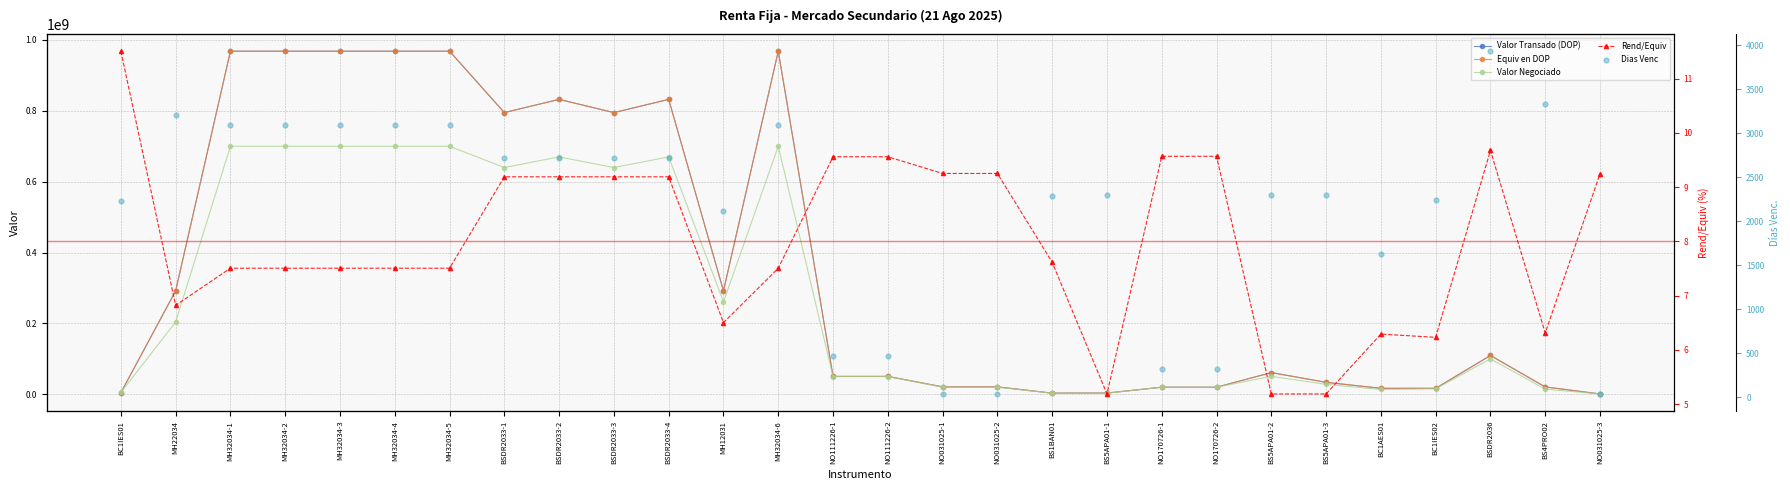

At how many categories does at least one series exceed 916205448?

6